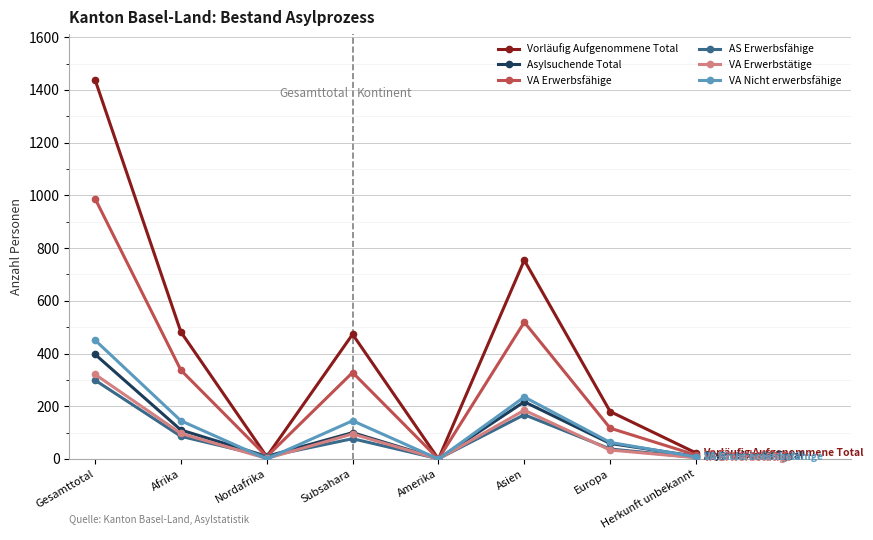

The value of Vorläufig Aufgenommene Total at Europa is 180. True or false?

True